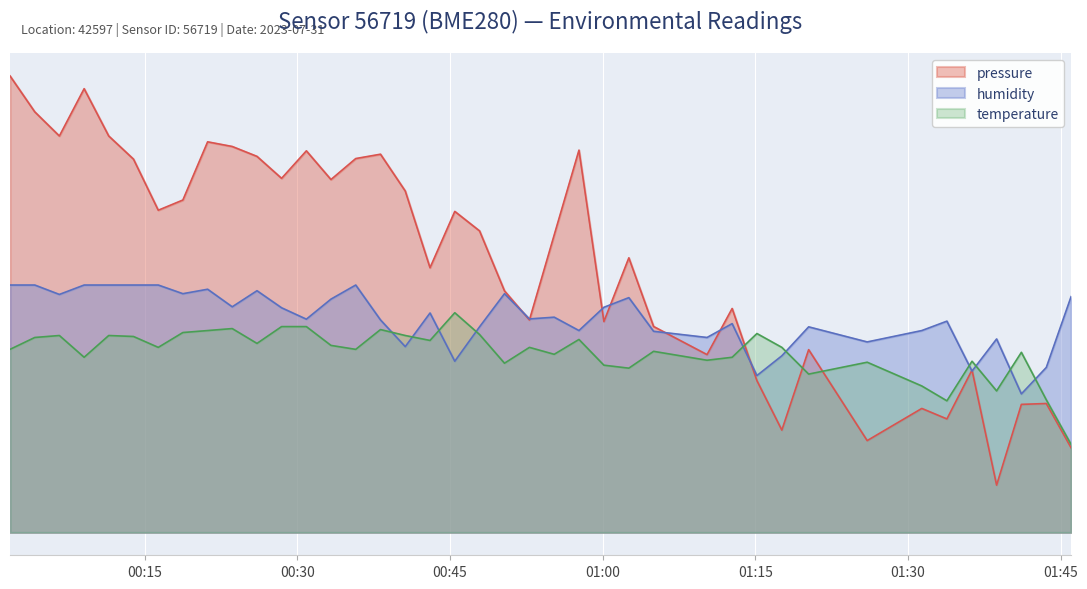

How many interior local peaks does the humidity series have?

11